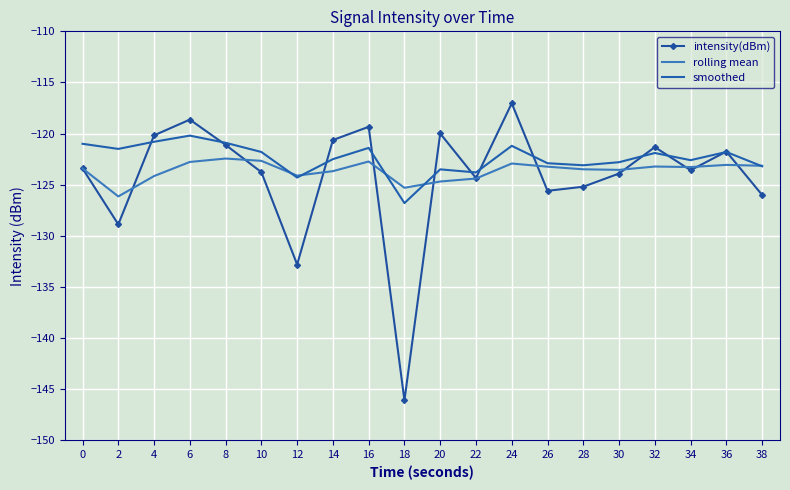

What is the value of the rolling mean point at the 16th from the left?

-123.6